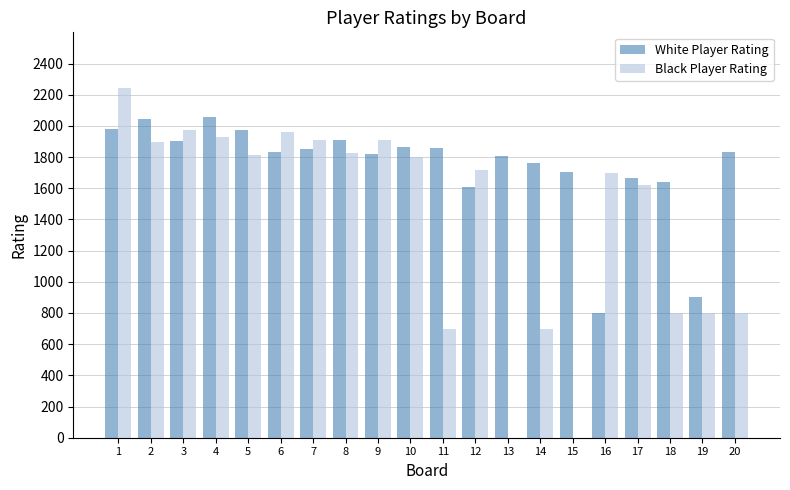

Are the bars grouped side by side (vs. stacked)?

Yes